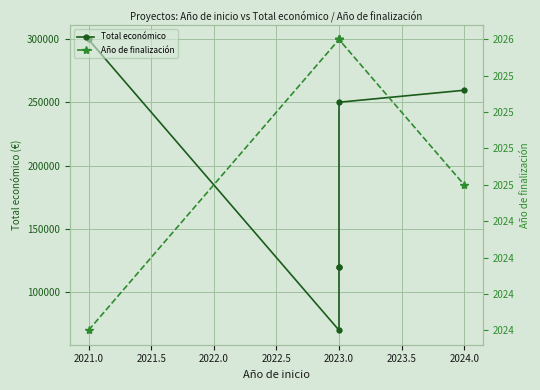

What is the total value across all series at 2023.0?

72026